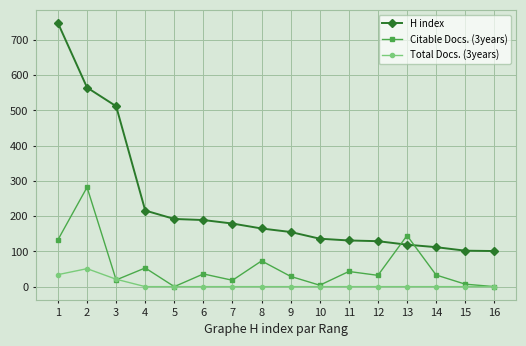

List the series in order of their overall mean, lowest first.

Total Docs. (3years), Citable Docs. (3years), H index